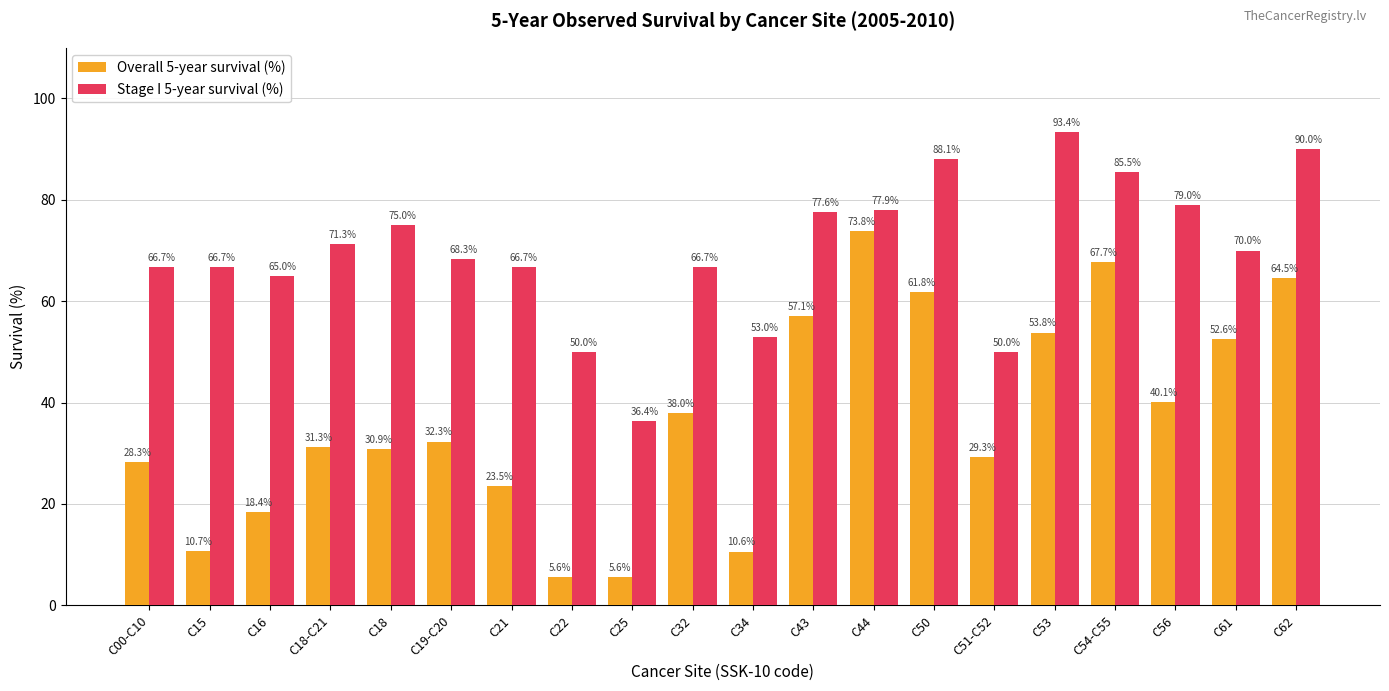

What position from the right is C51-C52?

6